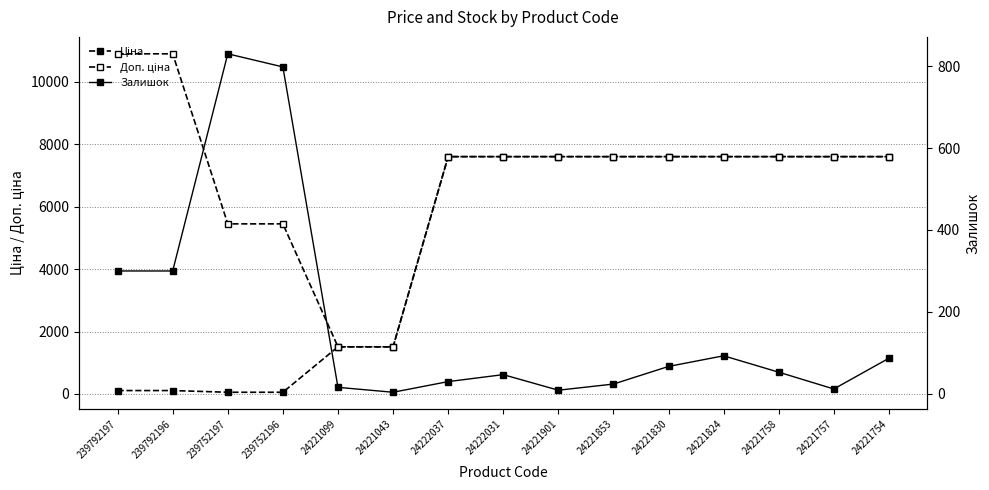

Between 24221758 and 239752197, which is larger?

24221758